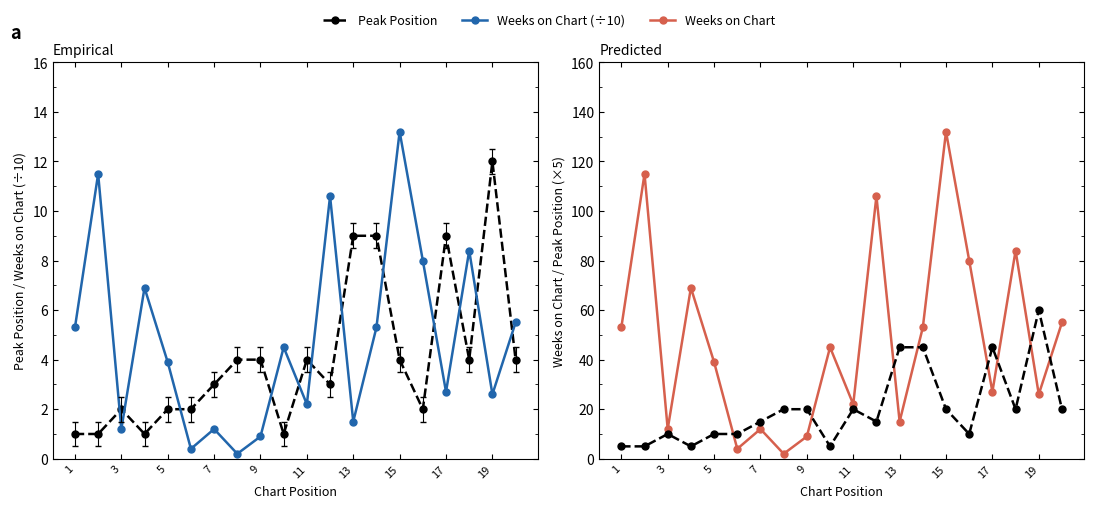

What is the difference between the maximum and second lowest values in the Weeks on Chart series?

128.0